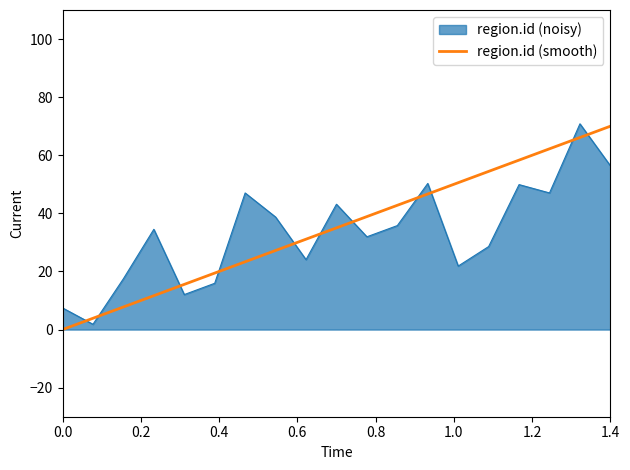

What is the maximum value shown in the chart?

70.8